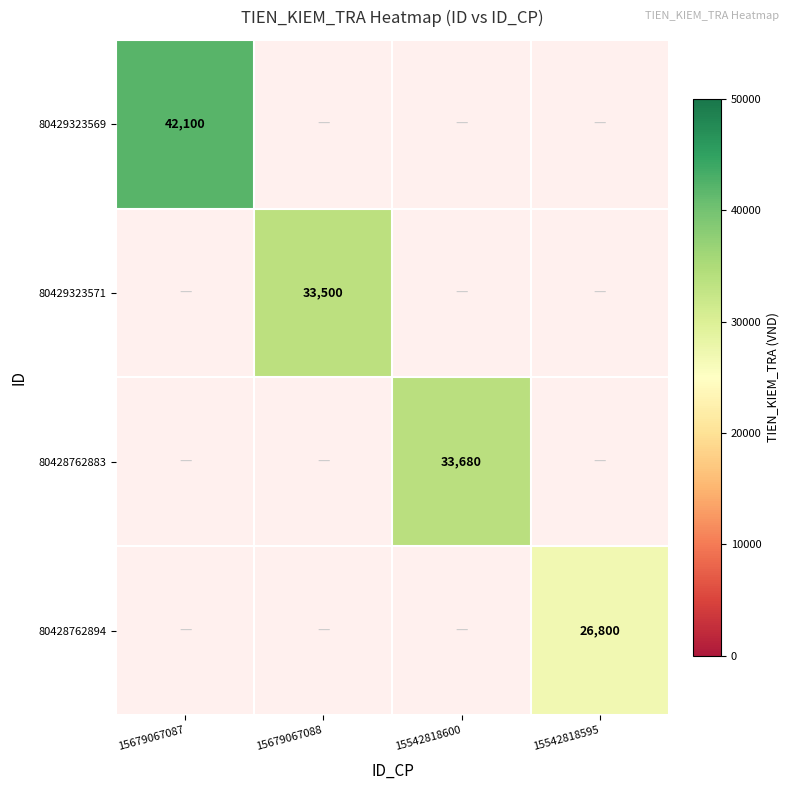

What is the maximum value shown in the chart?

42100.0